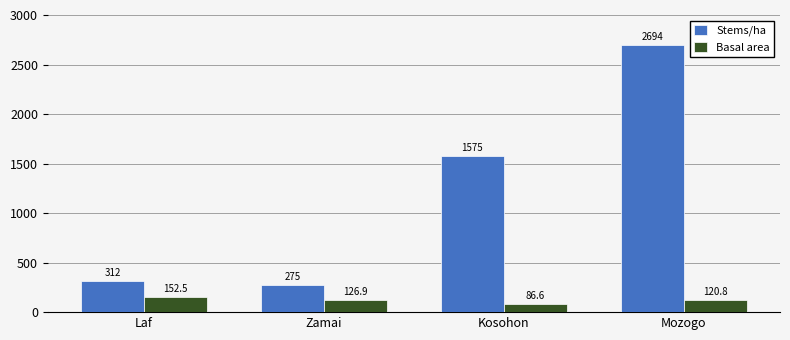

What is the minimum value for Basal area?

86.6